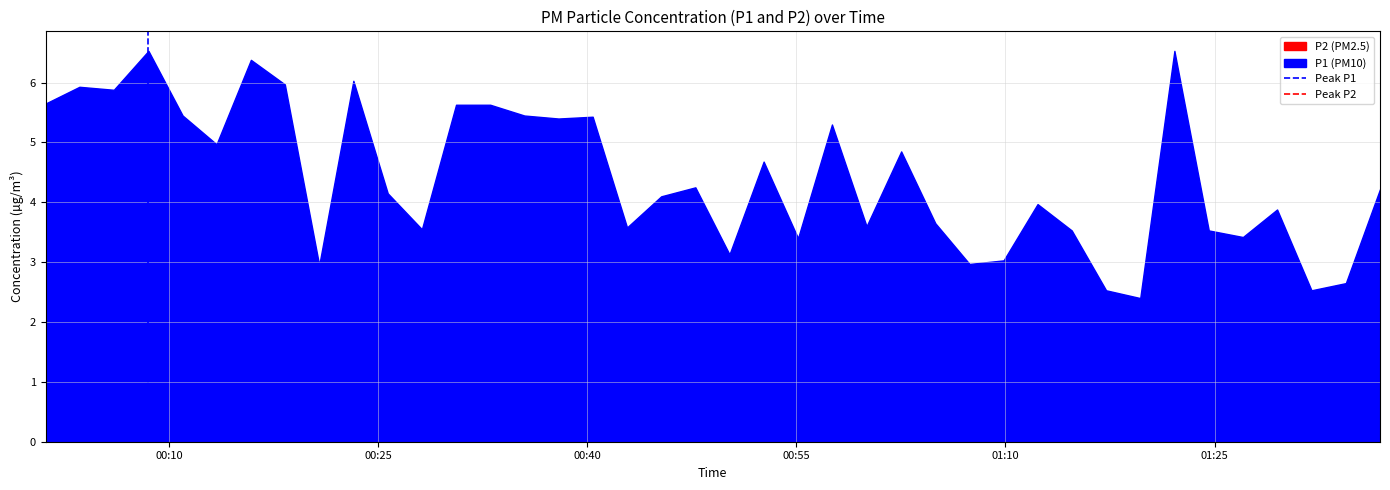

Rank the series by their maximum value, from lowest to highest.

Peak P1, Peak P2